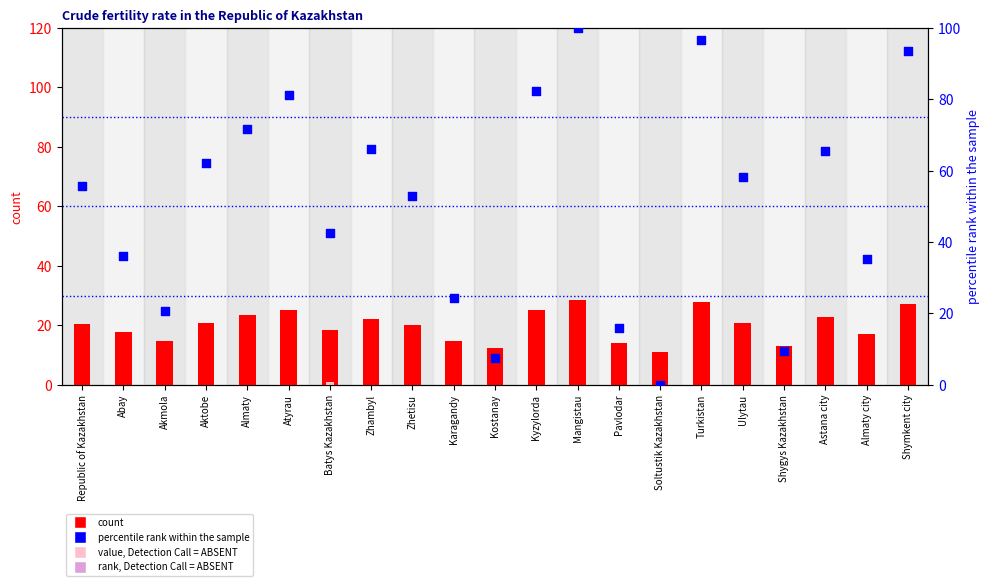

What is the total value across all series at Akmola?

35.5